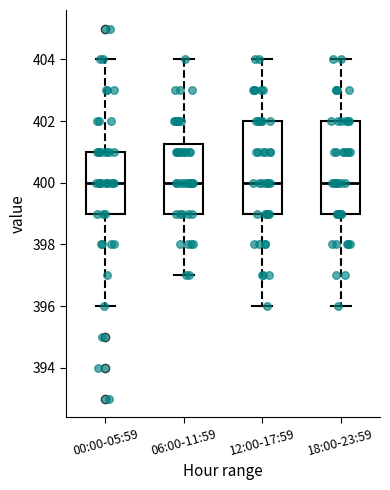

Reading left to right, read every box against the y-axis: the position of its median line, the range the box covers, and the ends of its whiskers. The values are not printed on the chart, so give them approximately, as read against the axis.

00:00-05:59: median 400.0, box 399.0 to 401.0, whiskers 396.0 to 404.0
06:00-11:59: median 400.0, box 399.0 to 401.2, whiskers 397.0 to 404.0
12:00-17:59: median 400.0, box 399.0 to 402.0, whiskers 396.0 to 404.0
18:00-23:59: median 400.0, box 399.0 to 402.0, whiskers 396.0 to 404.0